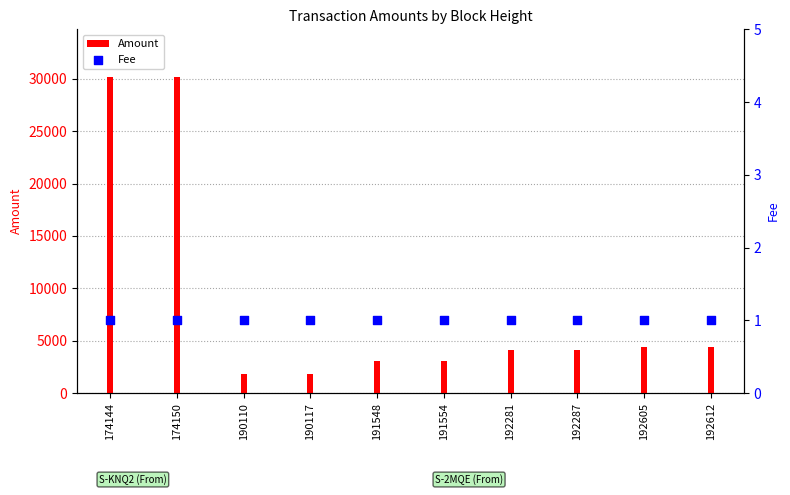

What are all the series names shown in the legend?

Amount, Fee